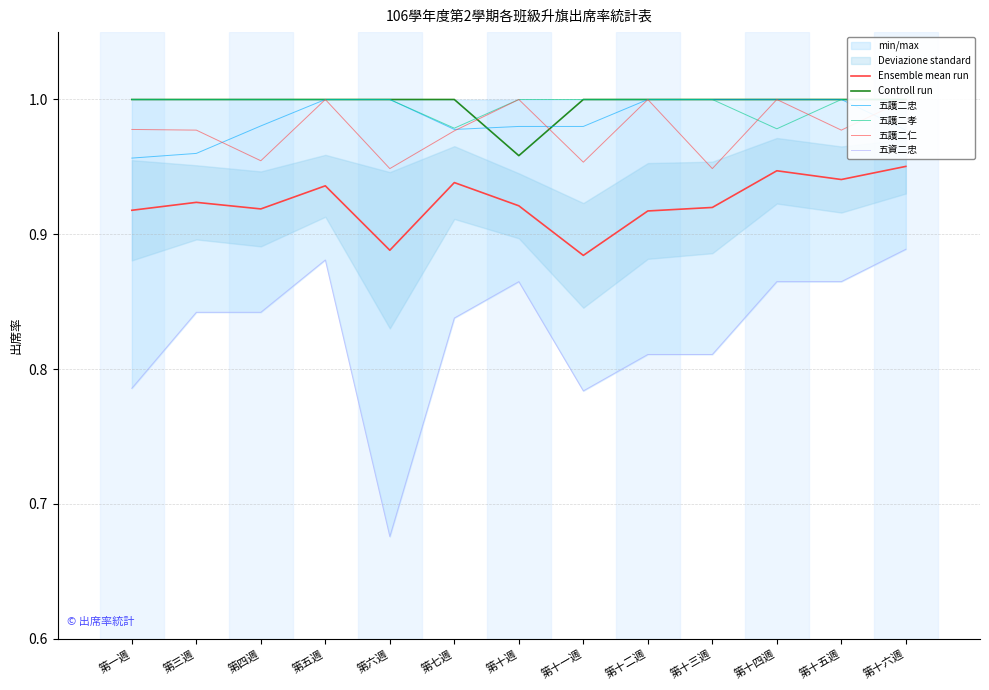

Between 第四週 and 第六週, which series saw the biggest shift?

五資二忠